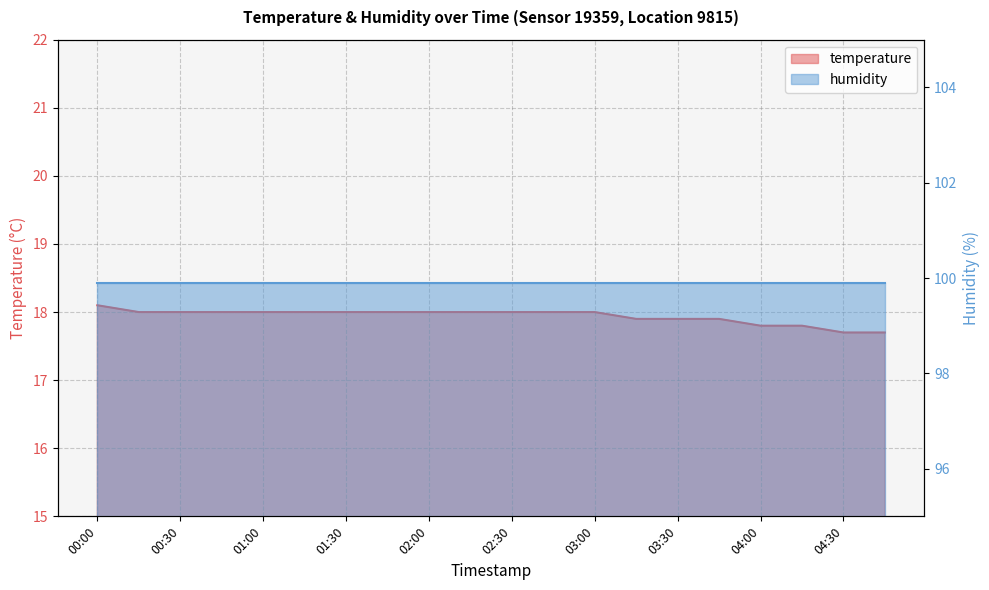

True or false: there are more than 1 points higher than both neighbors.

False